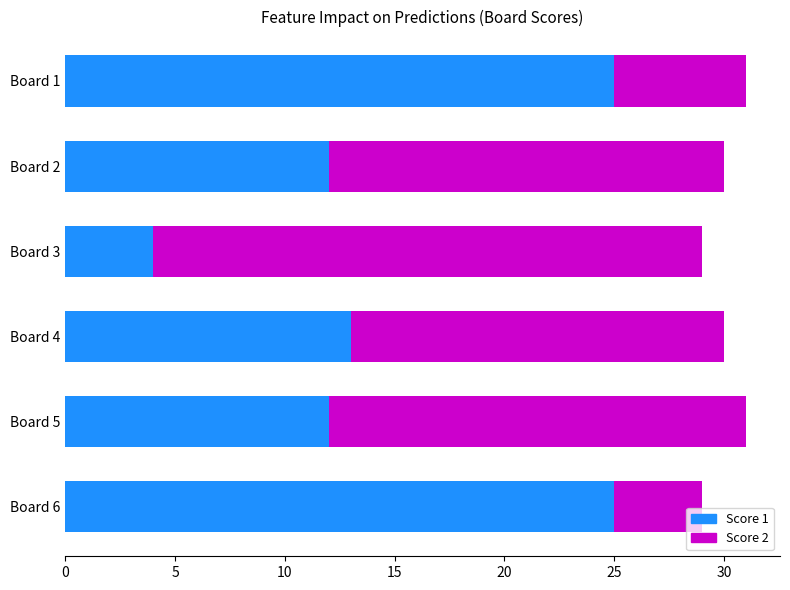

The Score 1 series shows 19 at Board 4. True or false?

False